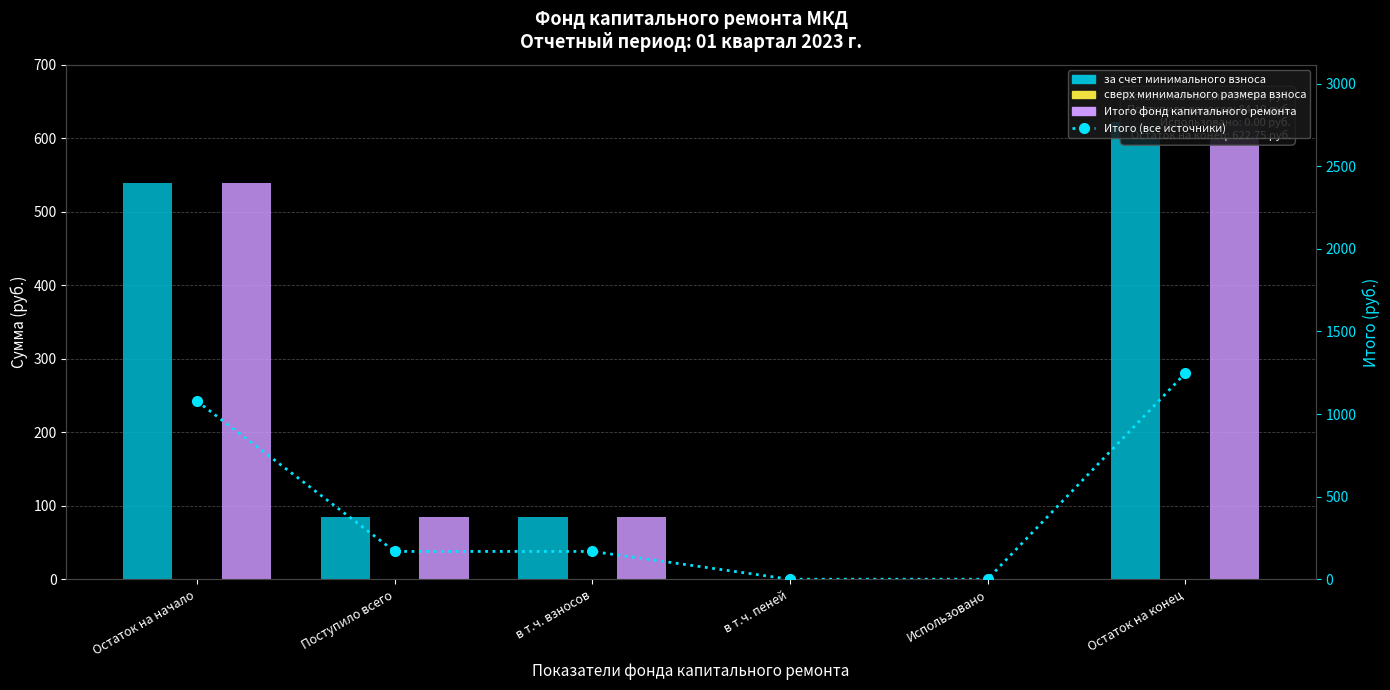

Rank the series by their maximum value, from lowest to highest.

сверх минимального размера взноса, за счет минимального взноса, Итого фонд капитального ремонта, Итого (все источники)